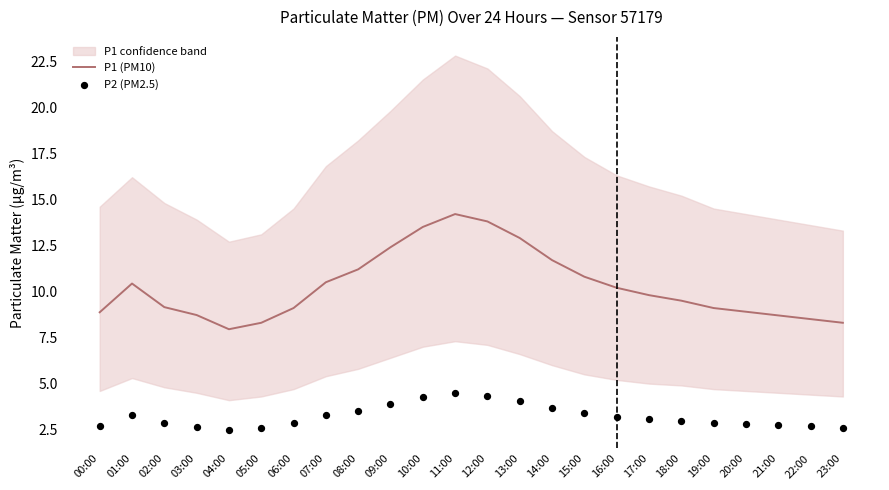

Is the value of P1 (PM10) at 10:00 greater than the value of P2 (PM2.5) at 04:00?

Yes